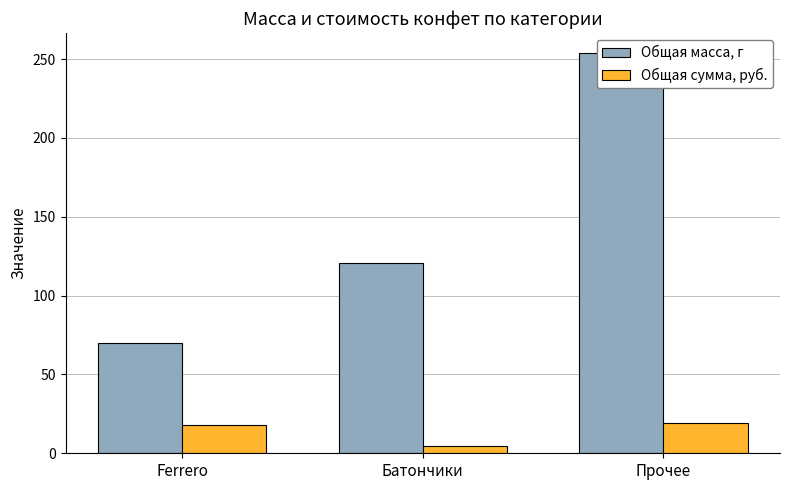

Rank the series by their average value, from lowest to highest.

Общая сумма, руб., Общая масса, г